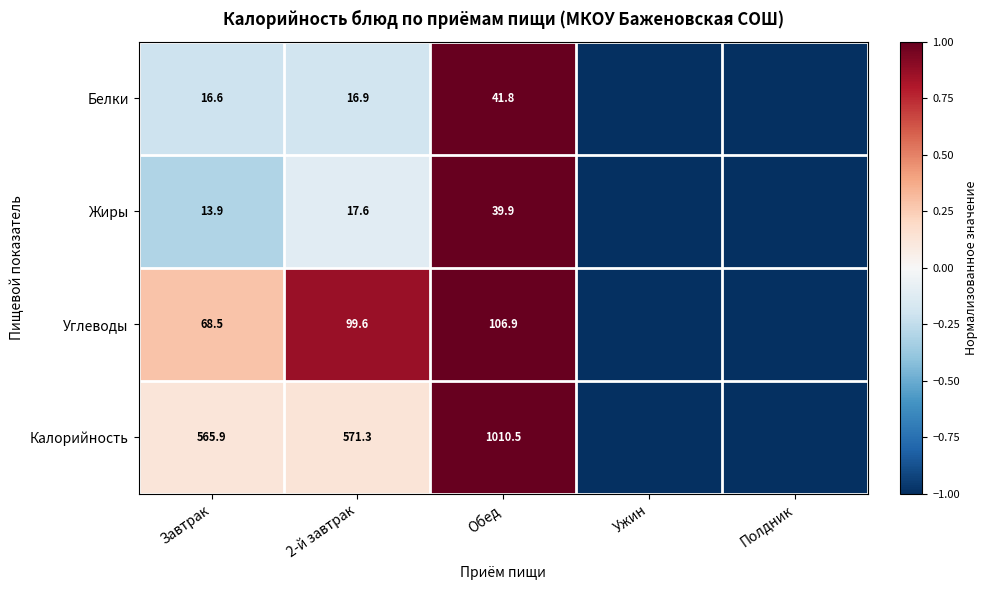

What is the spread (max minus min) of values at Завтрак?

552.0